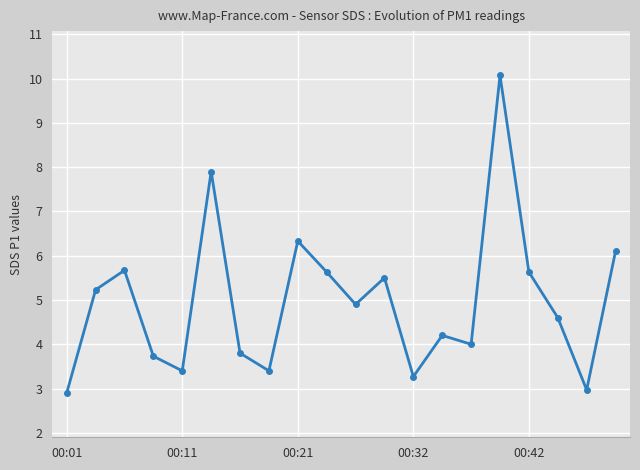

What is the smallest value displayed?

2.9